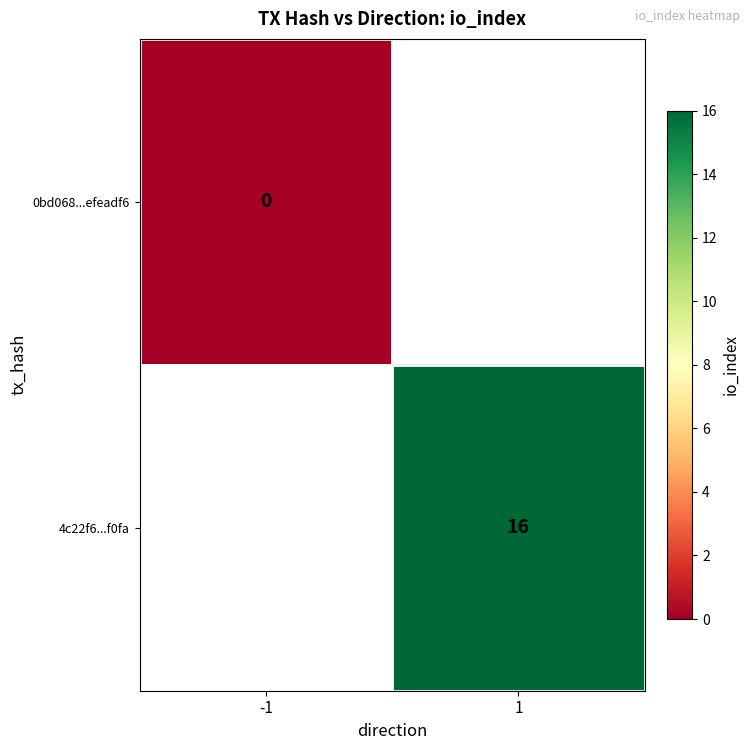

The 4c22f6...f0fa series shows 24 at 1. True or false?

False